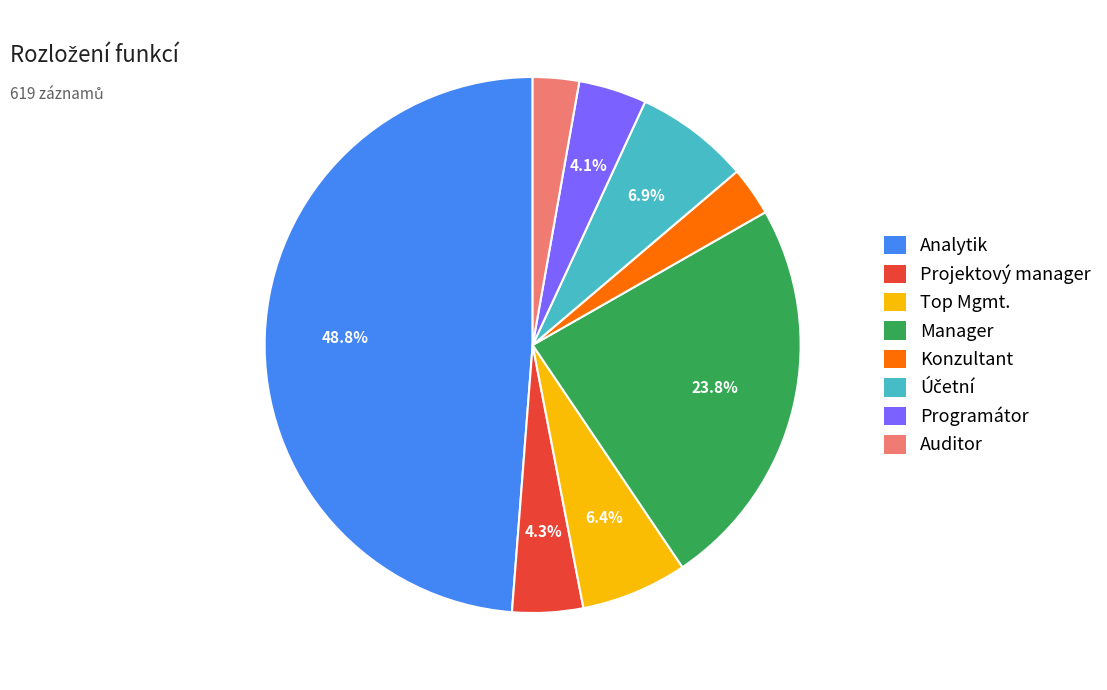

Which has a higher value, Konzultant or Projektový manager?

Projektový manager